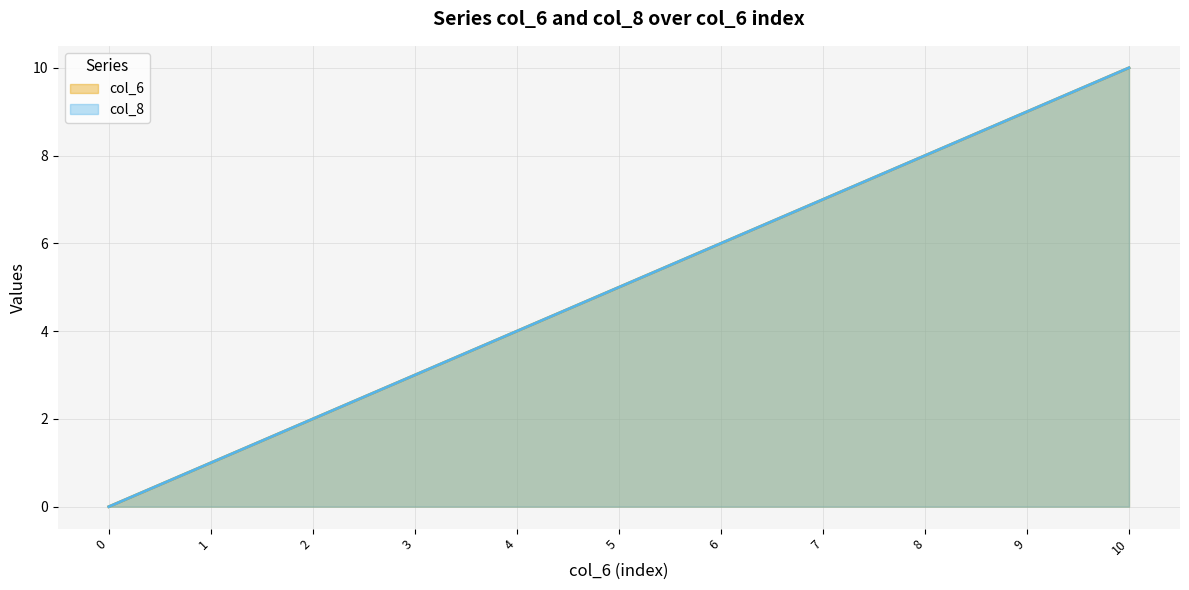

True or false: col_8 and col_6 cross at least once.

False